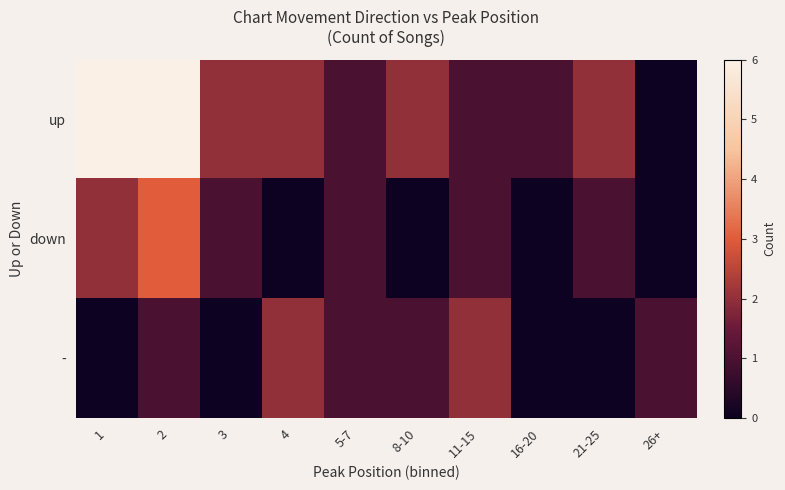

Reading left to right, extract all data points from this chart.

up: 1=6	2=6	3=2	4=2	5-7=1	8-10=2	11-15=1	16-20=1	21-25=2	26+=0
down: 1=2	2=3	3=1	4=0	5-7=1	8-10=0	11-15=1	16-20=0	21-25=1	26+=0
-: 1=0	2=1	3=0	4=2	5-7=1	8-10=1	11-15=2	16-20=0	21-25=0	26+=1